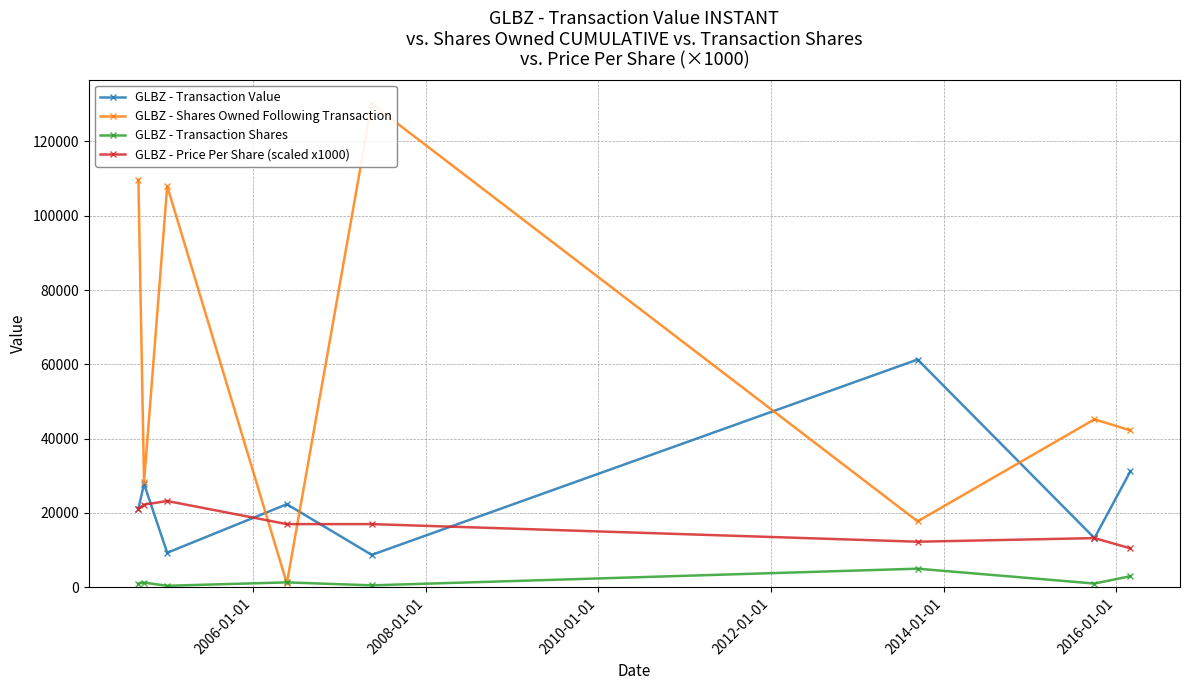

True or false: GLBZ - Transaction Shares and GLBZ - Transaction Value cross at least once.

False